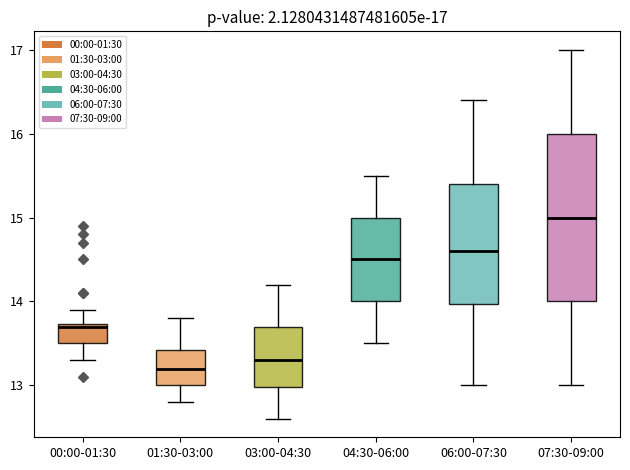

Which box is the tallest, from its lower edge to its upper edge?

07:30-09:00